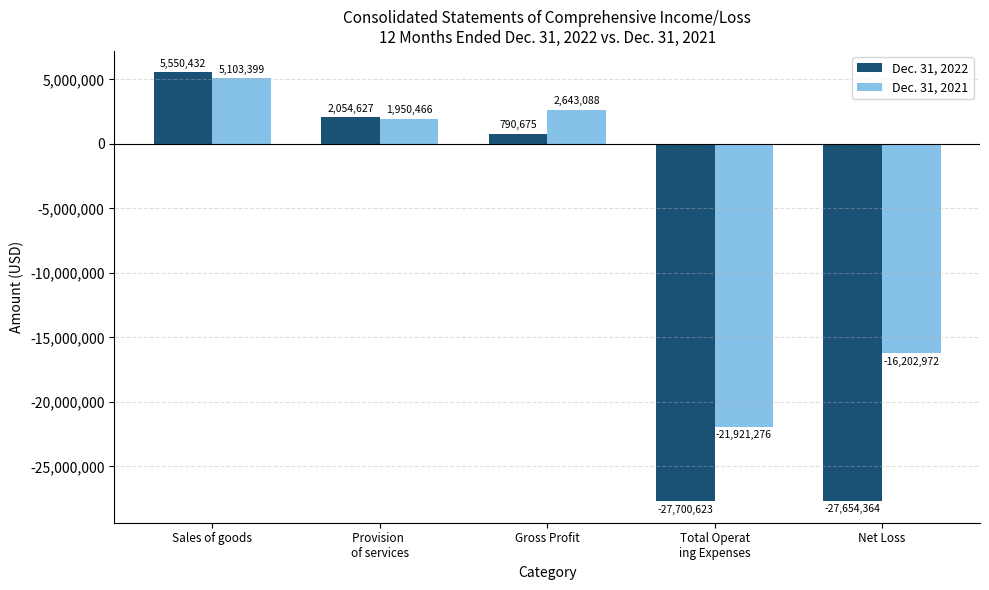

Reading left to right, what are all the values shown in this chart?

Dec. 31, 2022: Sales of goods=5550432	Provision 
of services=2054627	Gross Profit=790675	Total Operat
ing Expenses=-27700623	Net Loss=-27654364
Dec. 31, 2021: Sales of goods=5103399	Provision 
of services=1950466	Gross Profit=2643088	Total Operat
ing Expenses=-21921276	Net Loss=-16202972